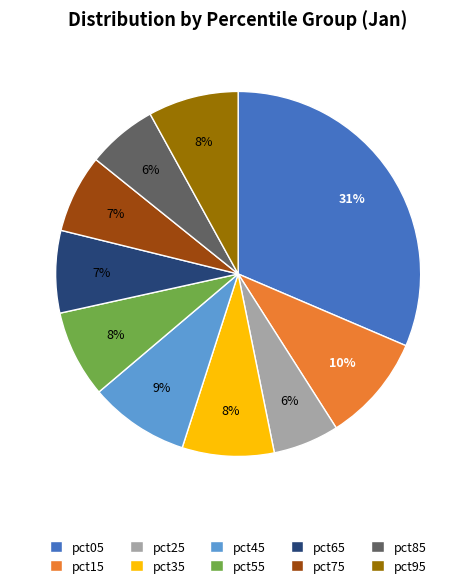

Is the sum of pct75 and pct05 greater than half?

No